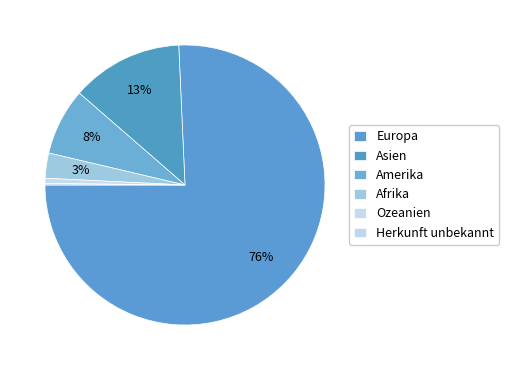

What is the smallest slice in the pie chart?

Herkunft unbekannt